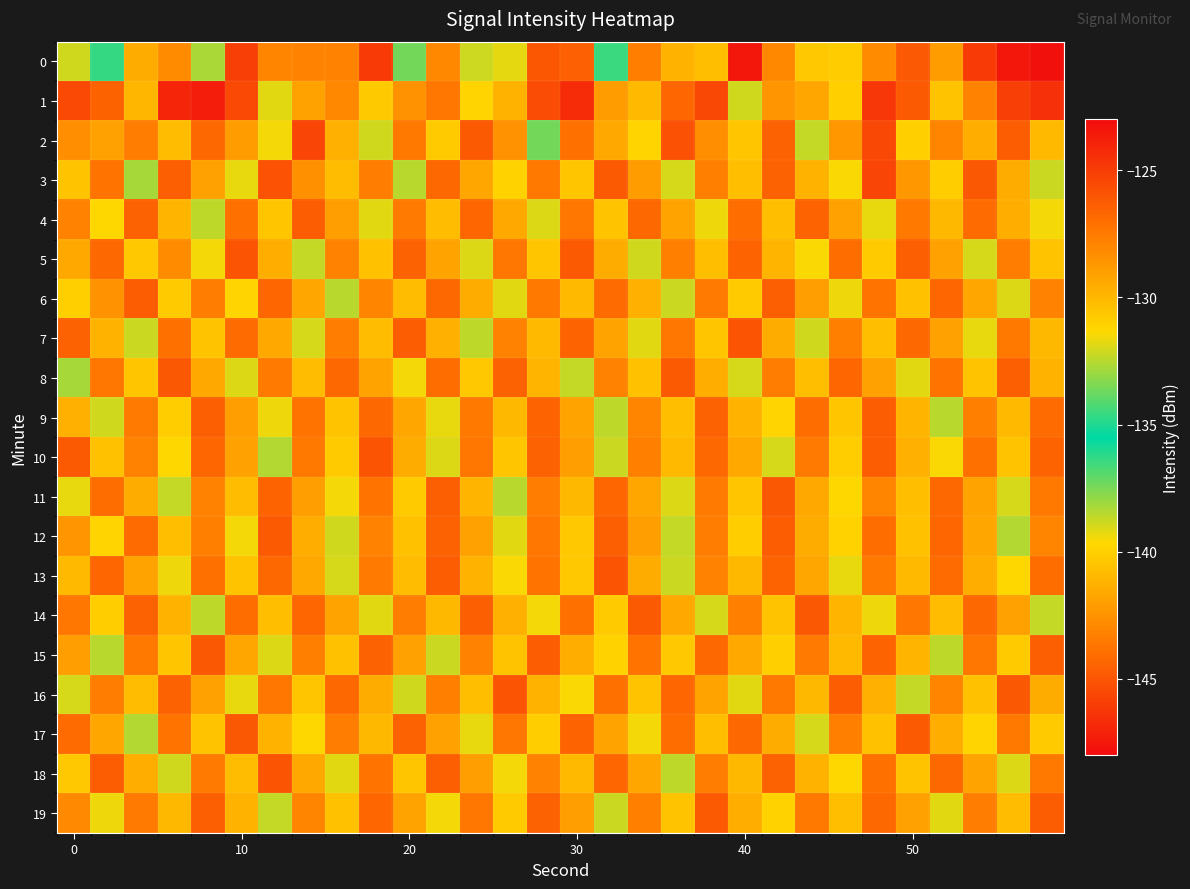

What is the maximum value shown in the chart?

-123.2